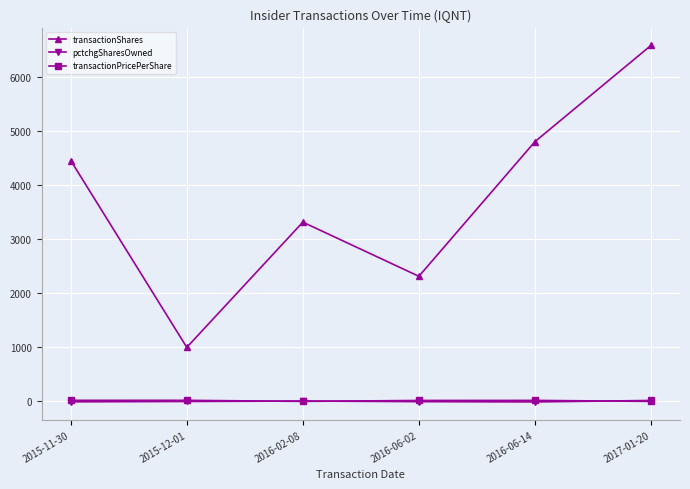

In transactionPricePerShare, how many points are higher than both neighbors (excluding endpoints)?

2